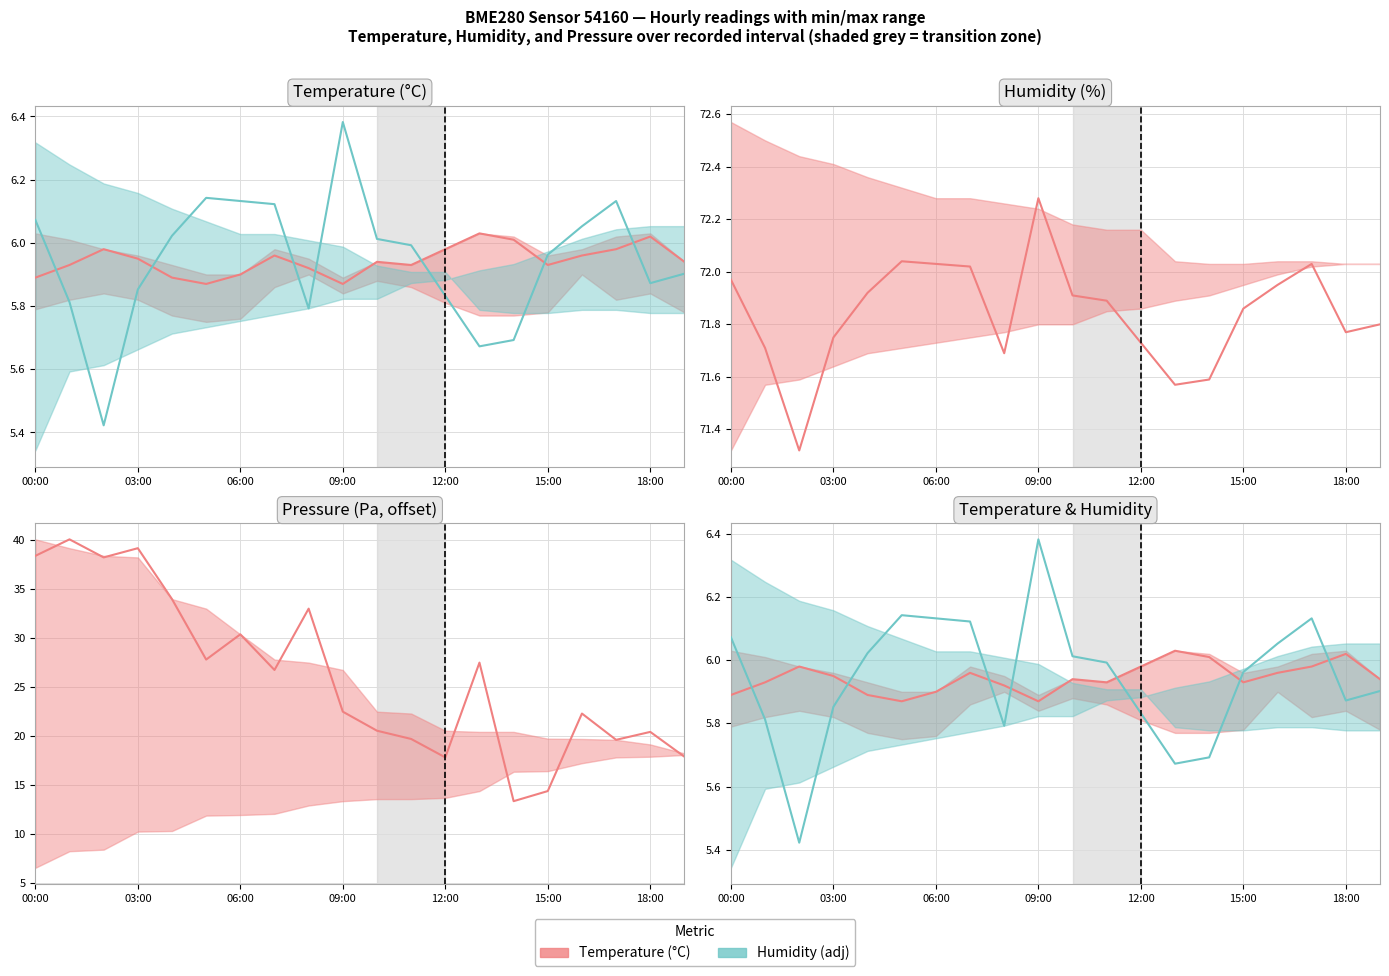

The value of Humidity (adj) at 8 is 5.8. True or false?

True